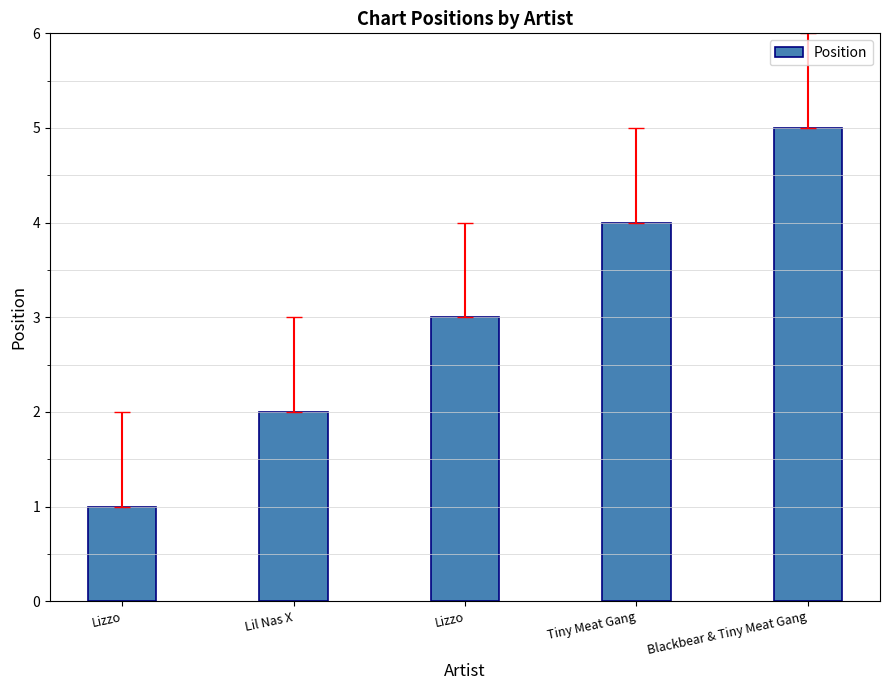

Rank the categories by value from lowest to highest.

Lizzo, Lil Nas X, Lizzo, Tiny Meat Gang, Blackbear & Tiny Meat Gang